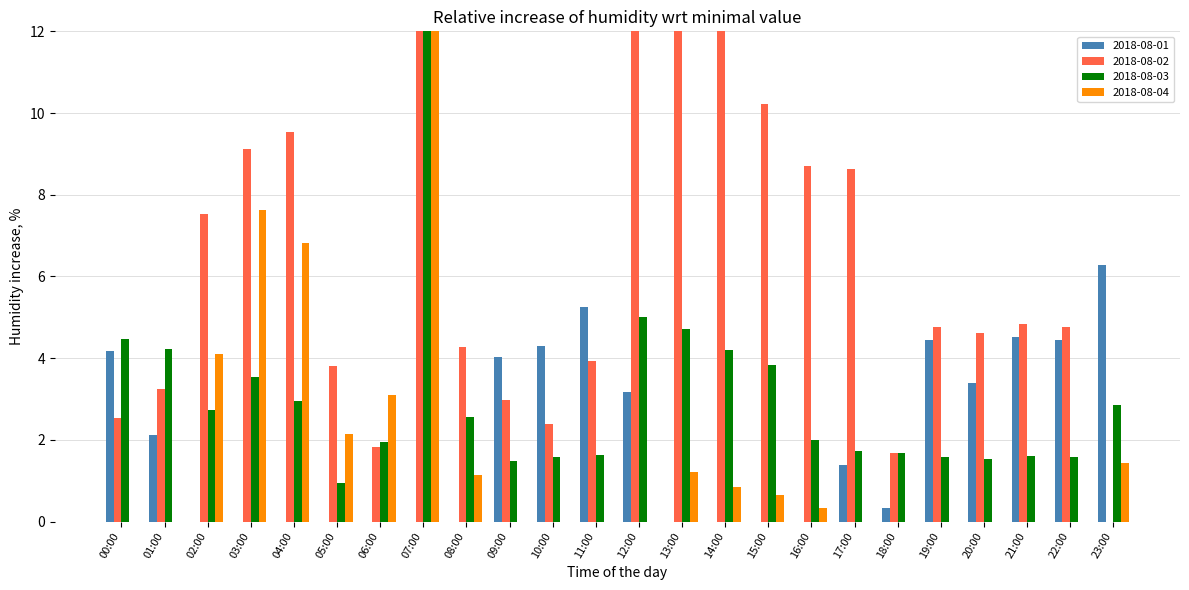

What position from the left is 20:00?

21